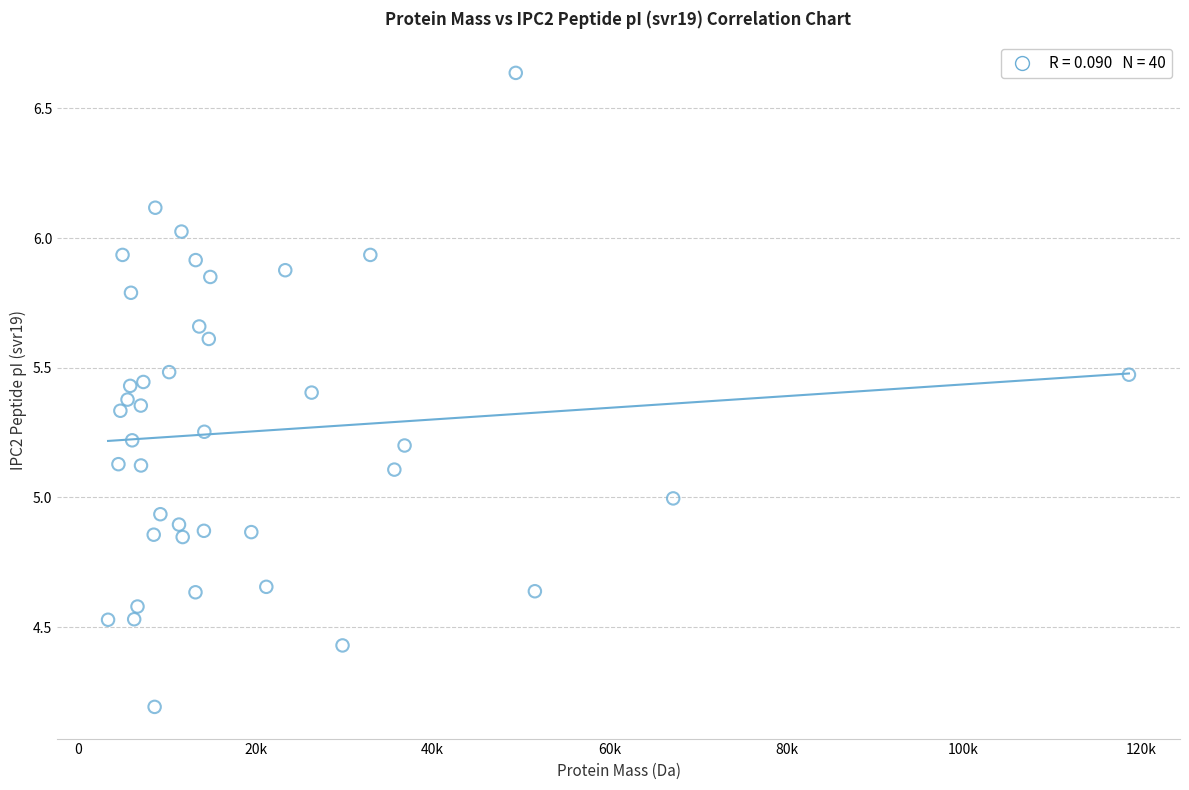

What is the range of Y values (max minus min)?

2.4